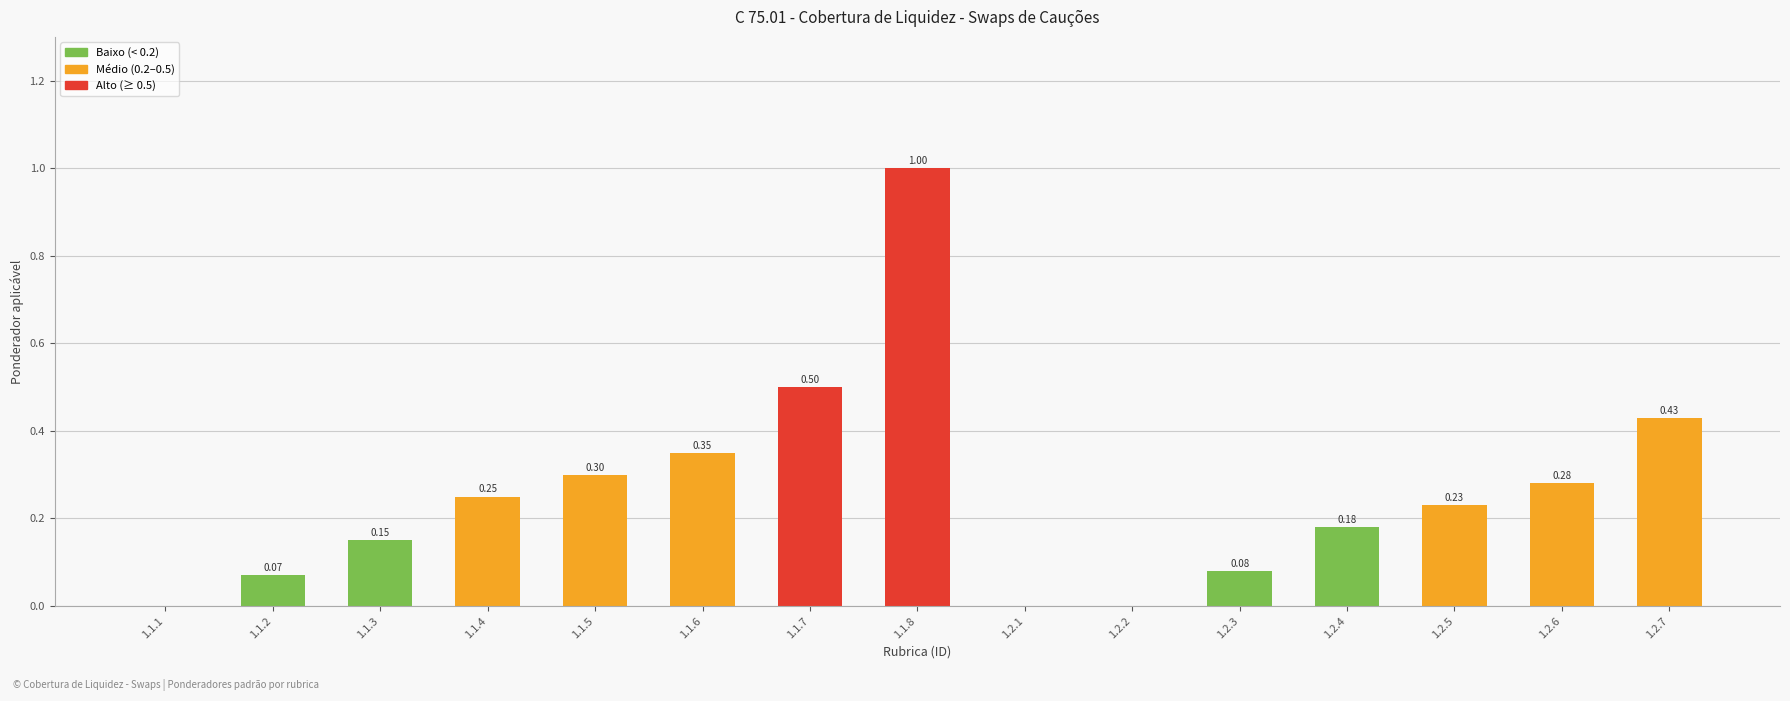

What is the sum of all values?

3.8